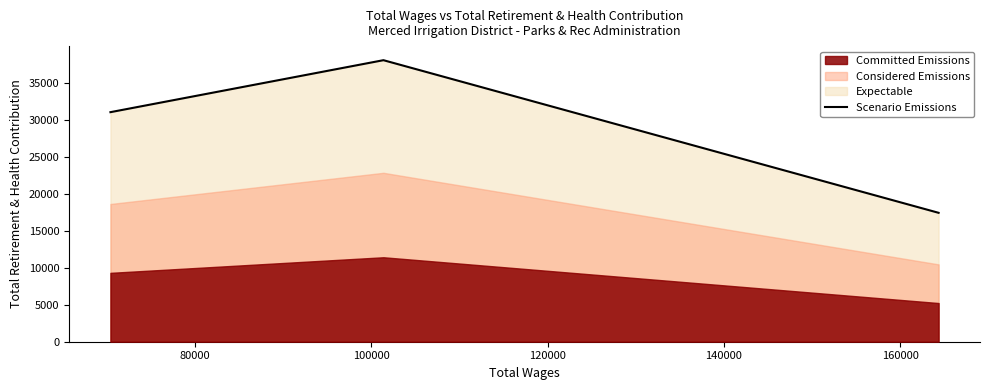

What is the average value?

28859